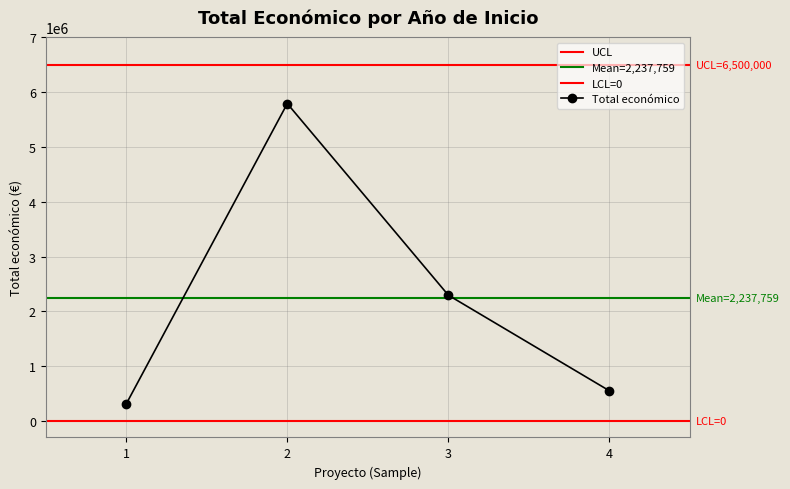

Reading right to left, what are all the values shown in this chart?

551196	2296067	5792221	311553